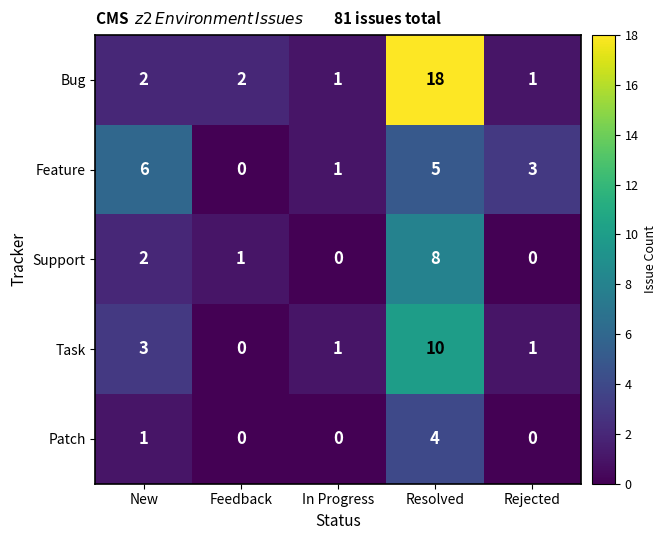

What is the difference between the maximum and second lowest values in the Bug series?

17